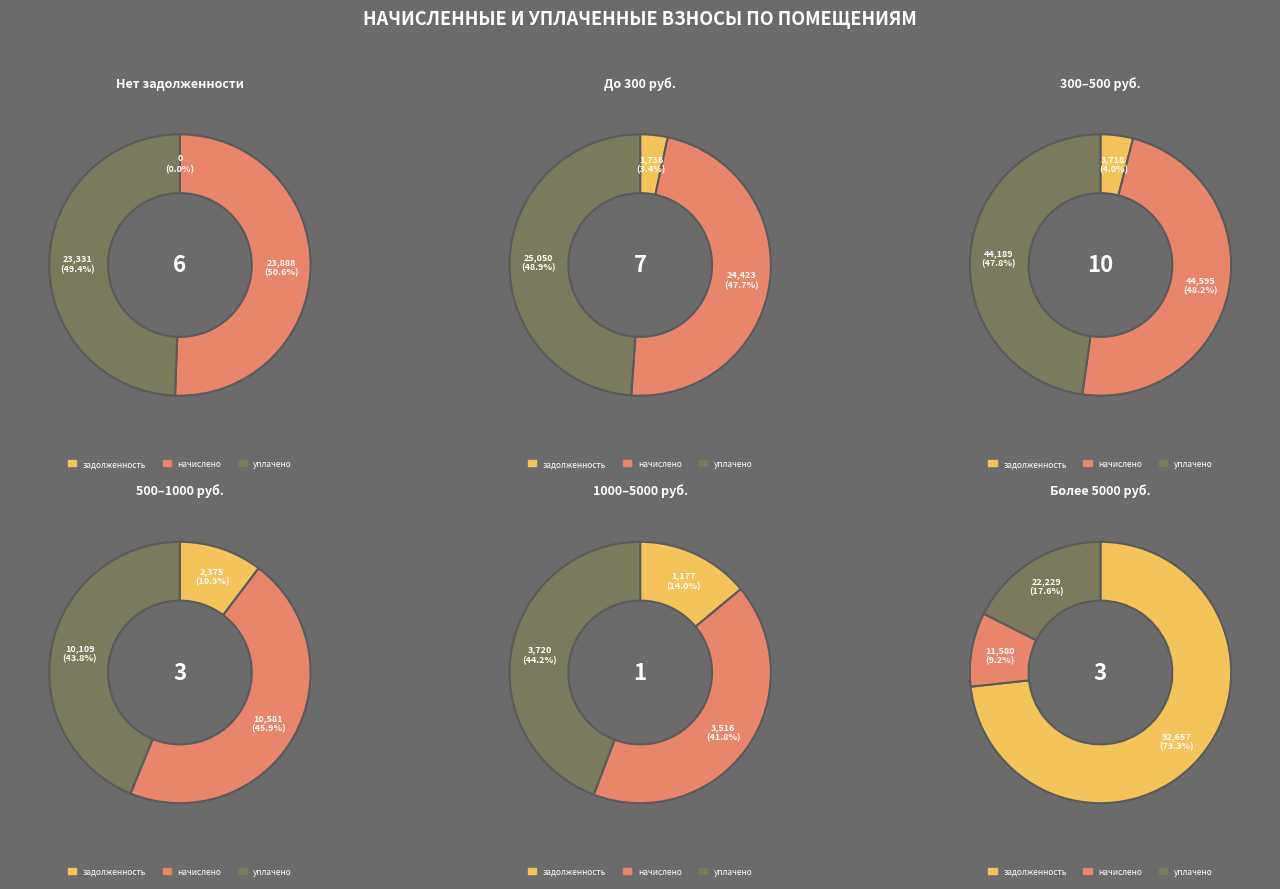

Does any single category account for the majority?

No